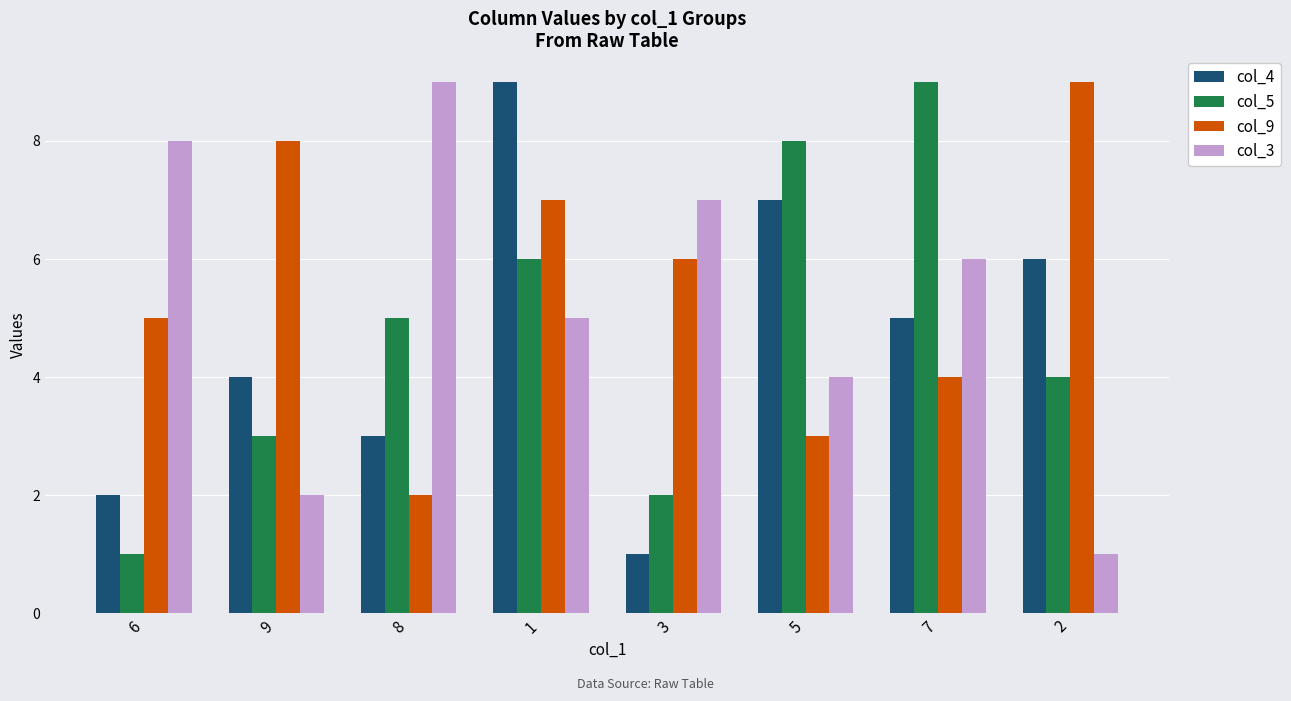

What is the maximum value shown in the chart?

9